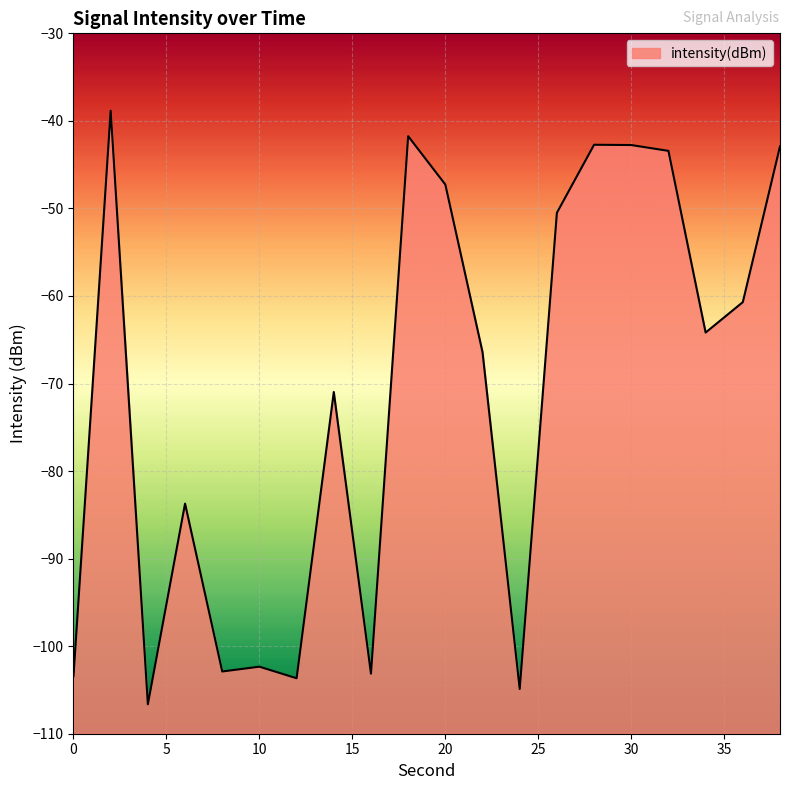

What is the minimum value shown in the chart?

-106.6